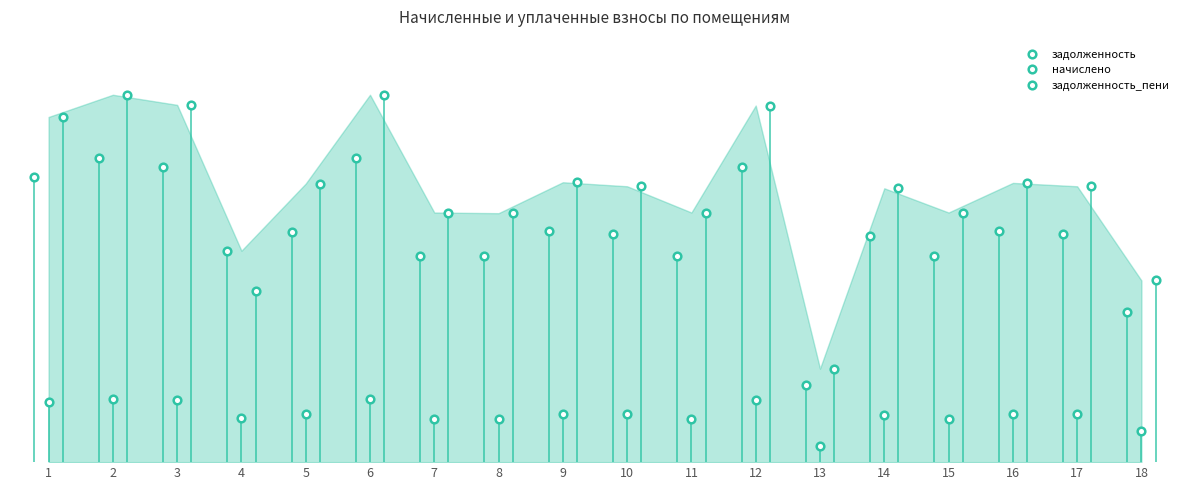

What is the lowest value of the начислено series?

945.7